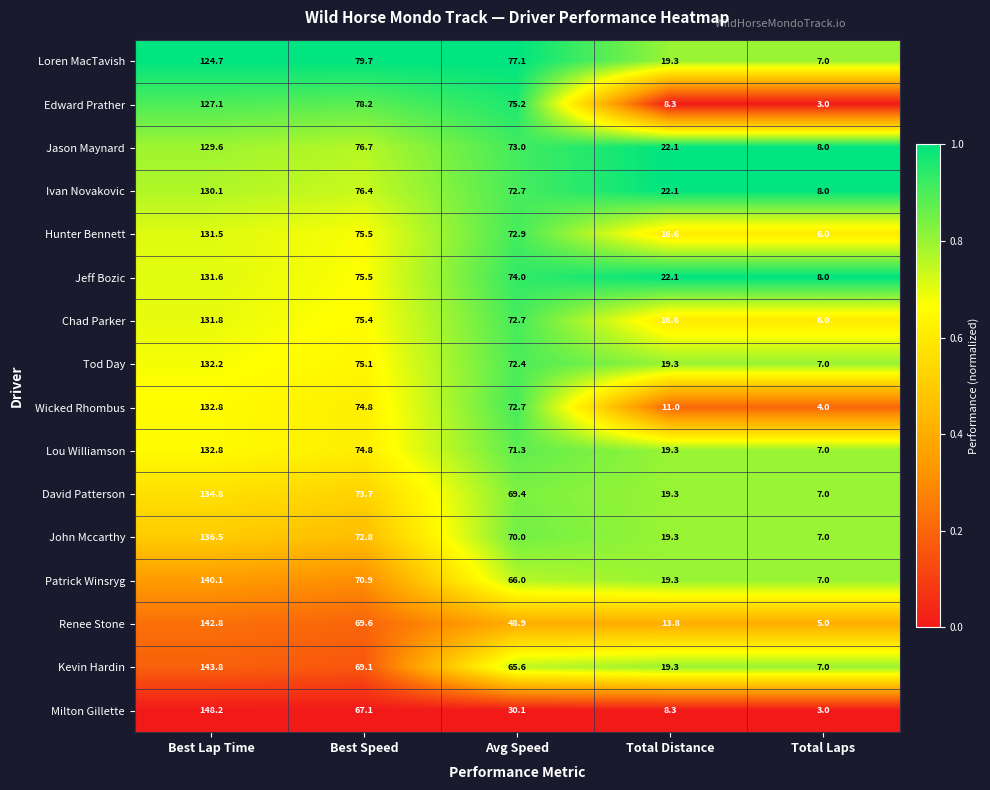

The value of Milton Gillette at Avg Speed is 7.1. True or false?

False